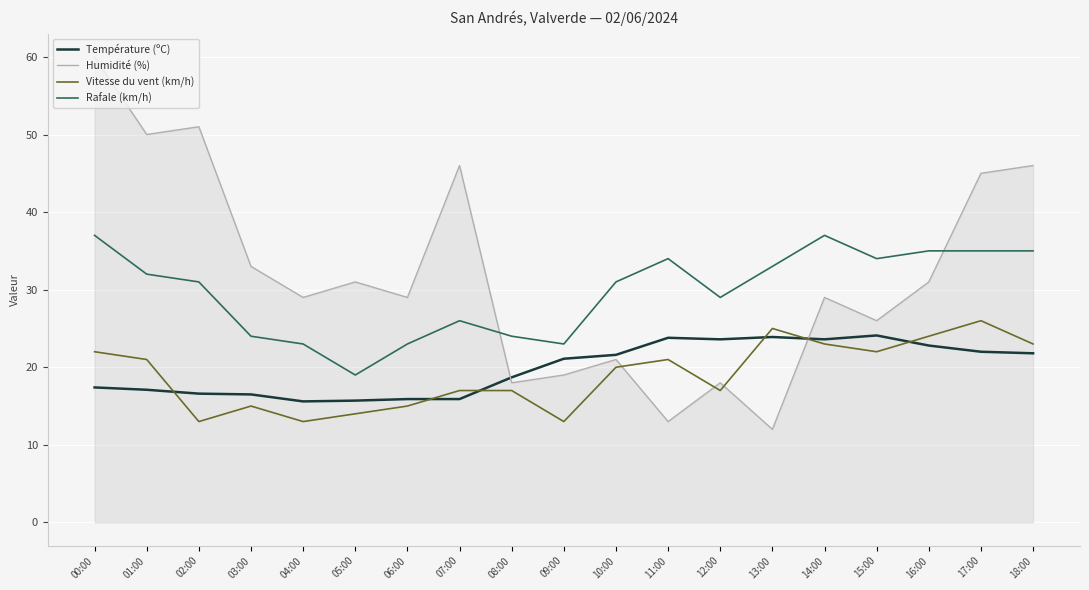

Which series has the widest spread of values?

Humidité (%)